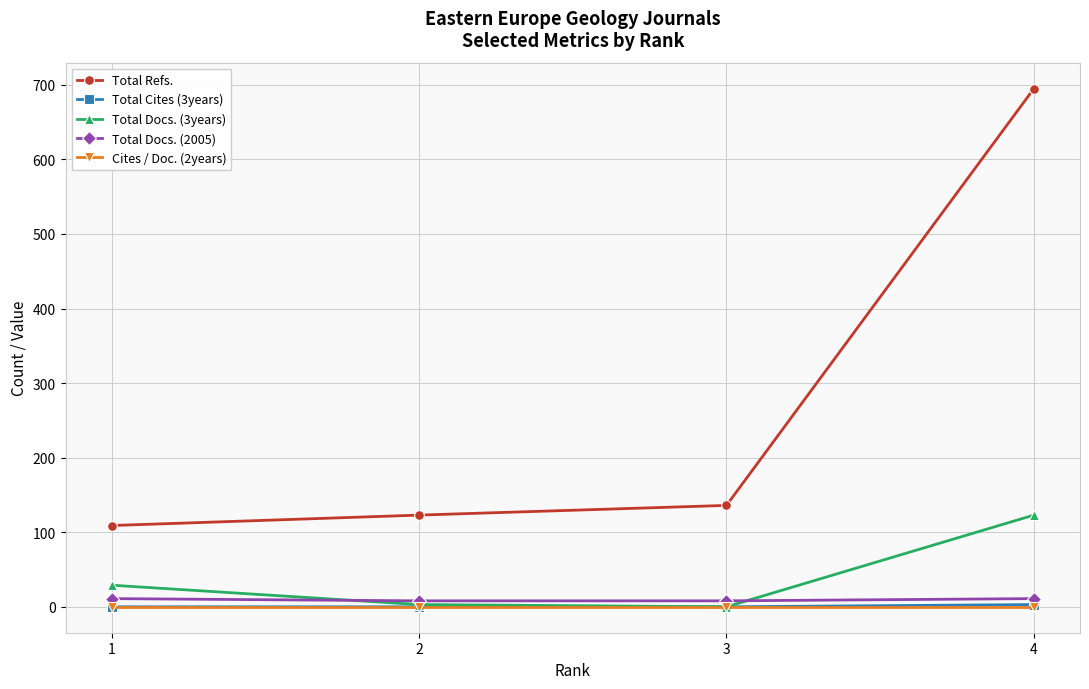

True or false: Total Docs. (3years) and Total Refs. intersect in this chart.

False